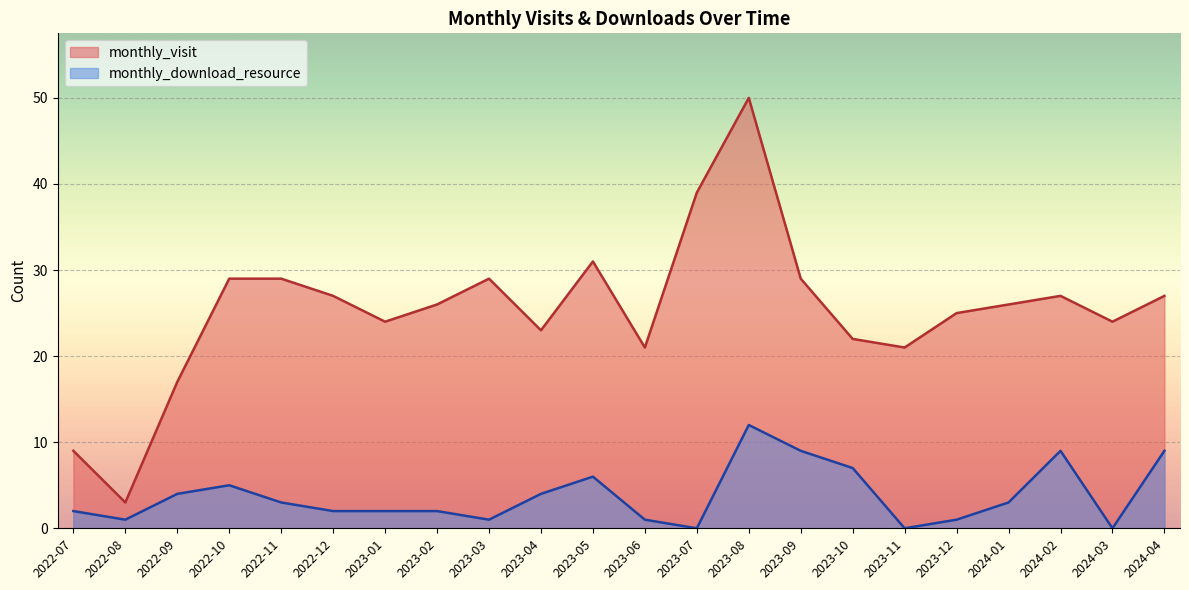

How many data points in monthly_visit are above 26?

10